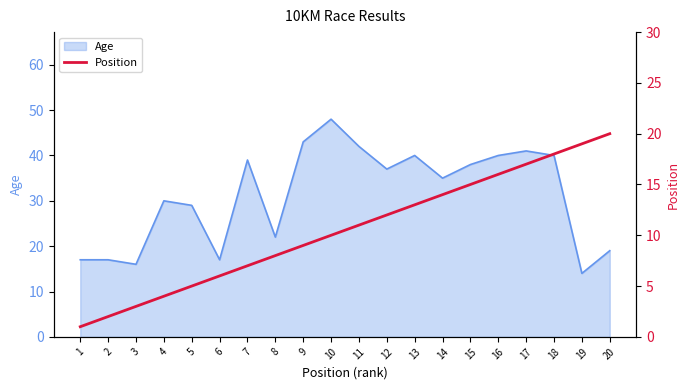

Which has a higher value, 9 or 5?

9